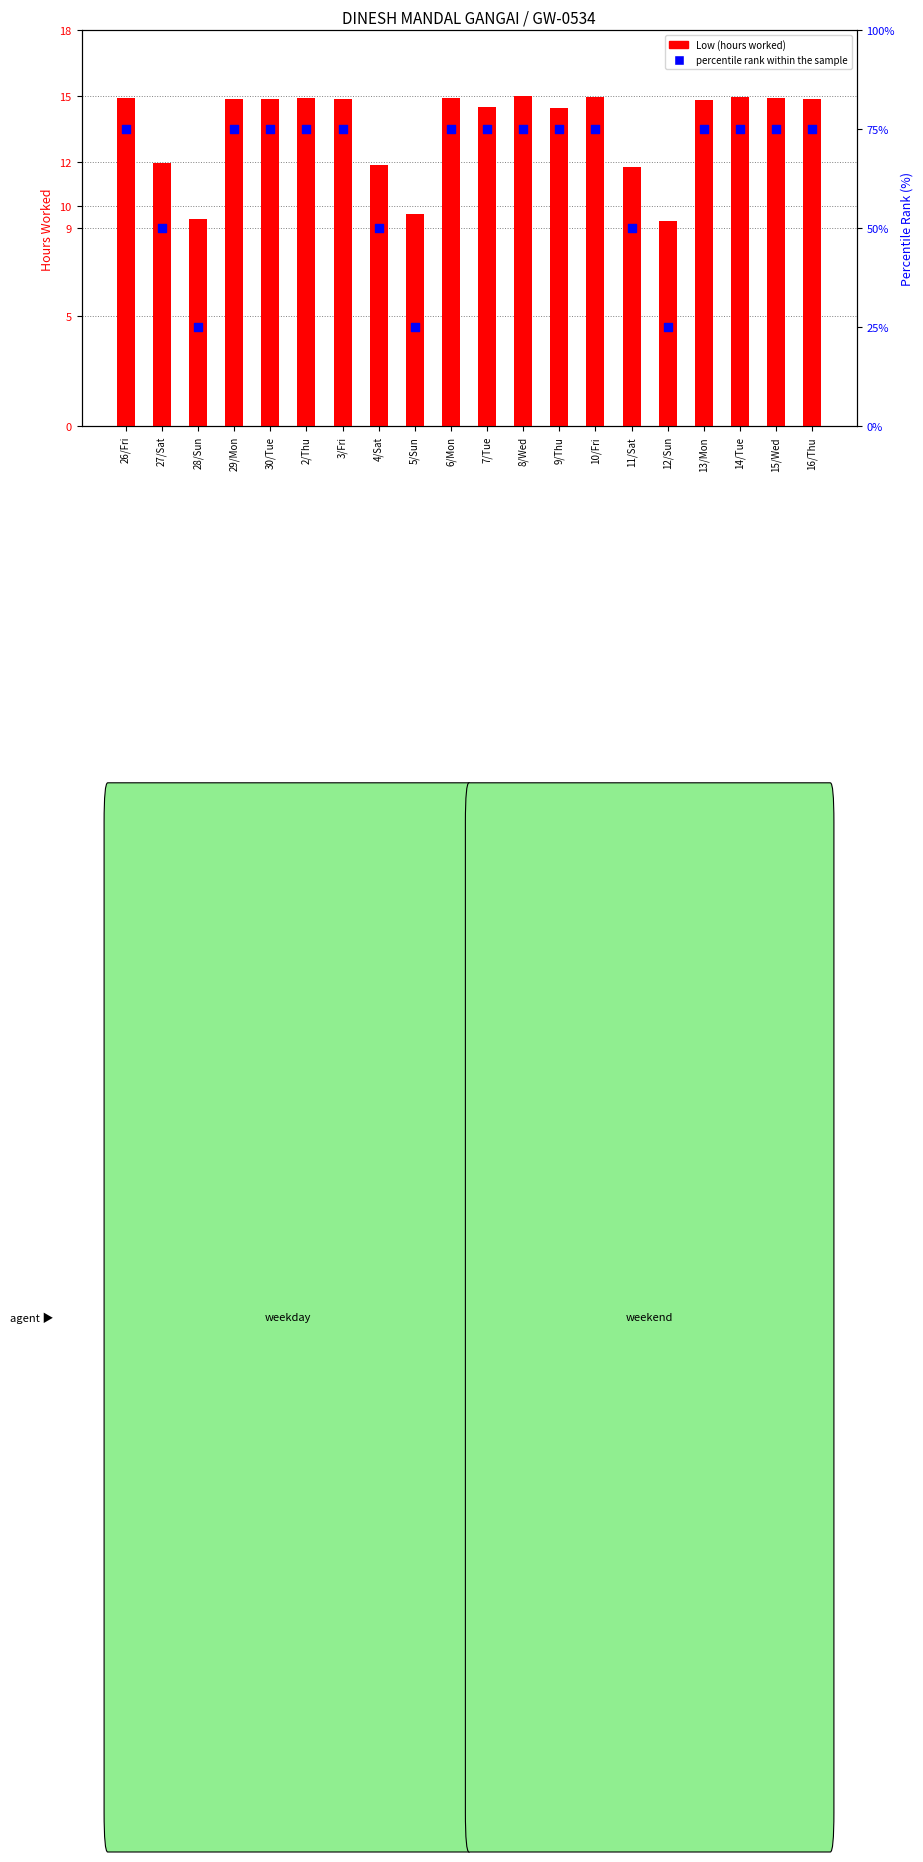

Is the value of Low (hours worked) at 15/Wed greater than the value of percentile rank within the sample at 26/Fri?

No